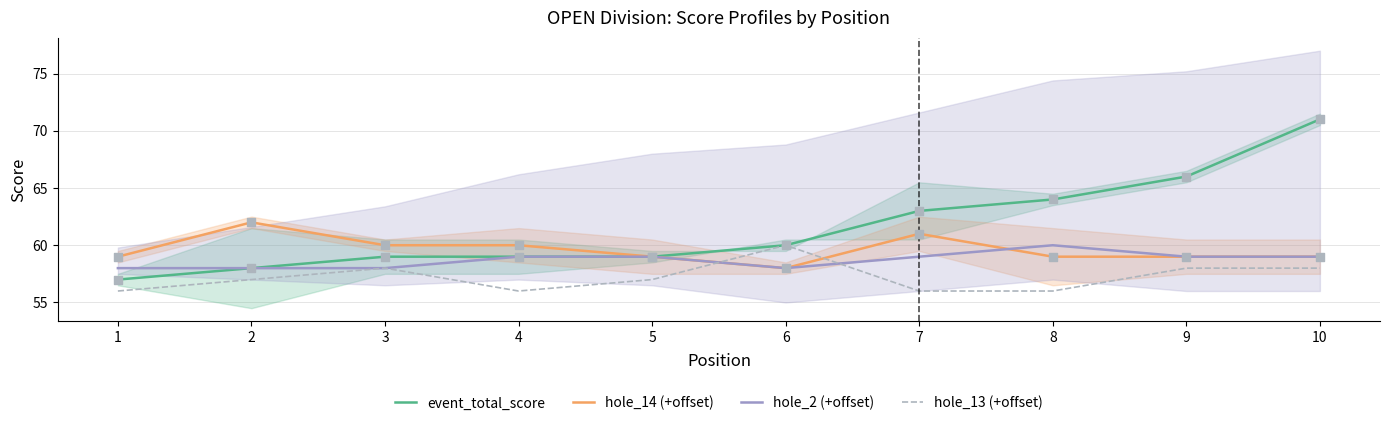

Which series has the largest total across all categories?

event_total_score